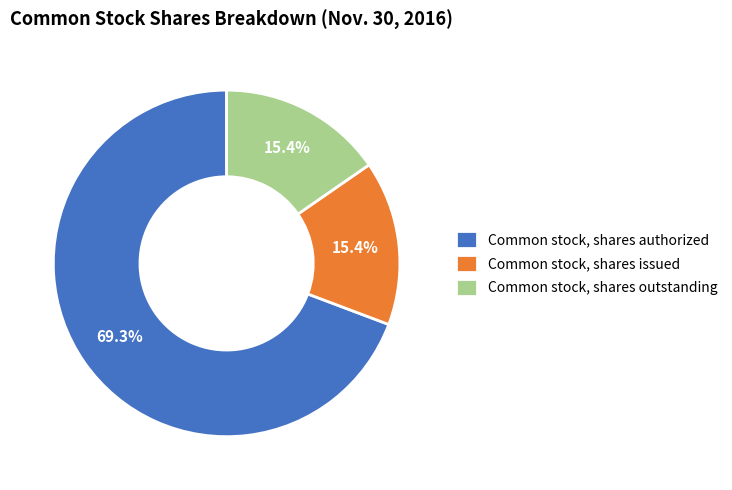

What percentage is NOT represented by Common stock, shares outstanding?

84.6%